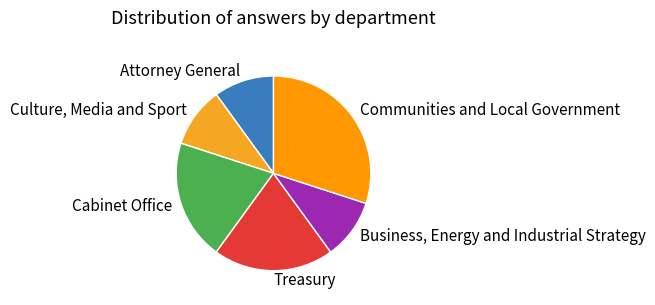

True or false: Culture, Media and Sport accounts for 10% of the total.

True